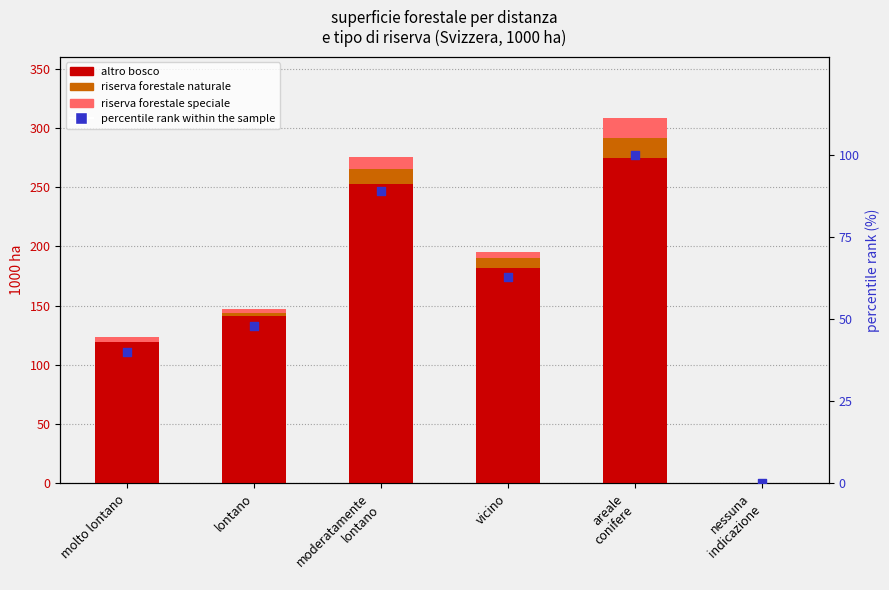

Which series contains the highest Y value?

altro bosco